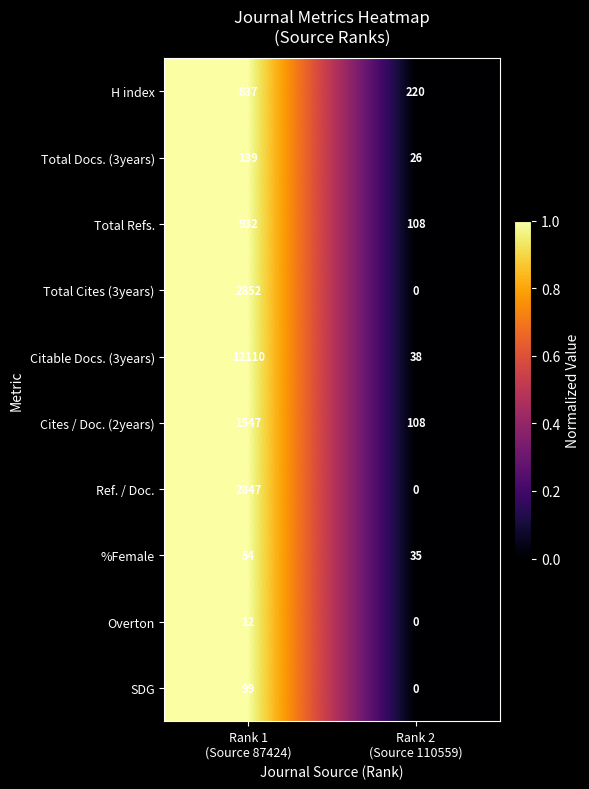

What is the difference between the maximum and minimum values in the SDG series?

99